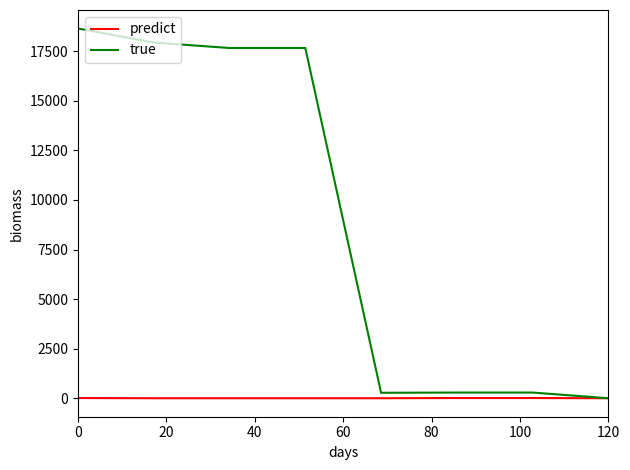

What is the greatest value displayed?

18649.2